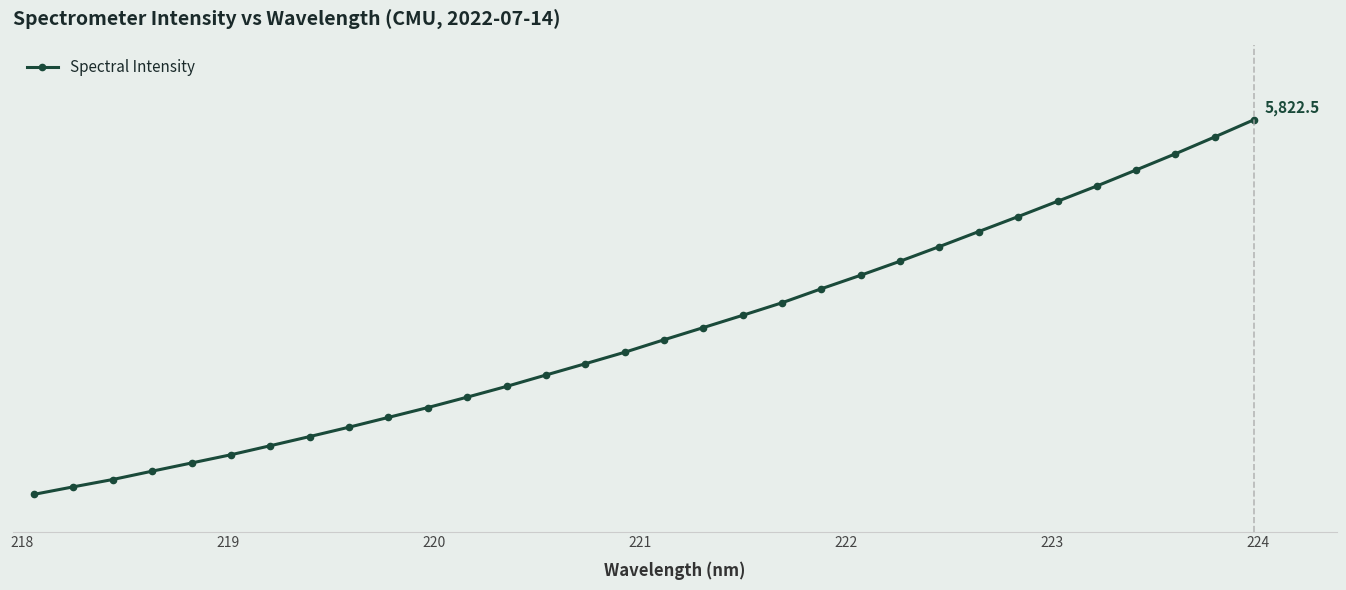

True or false: the data has more than 0 interior local peaks.

False